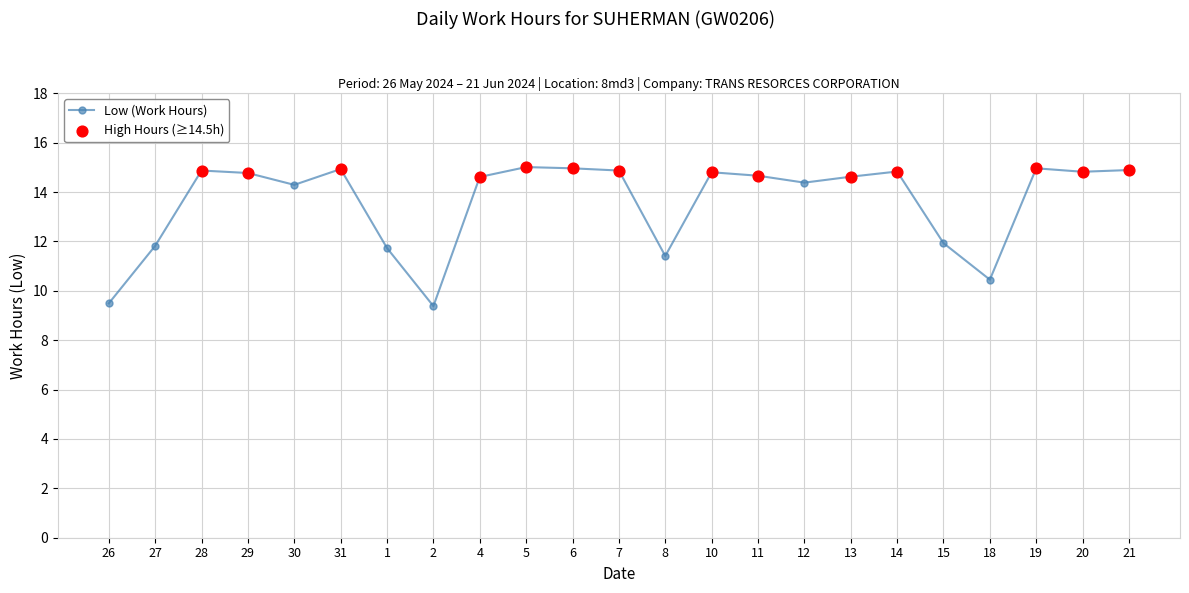

Which has a higher value, 14 or 30?

14